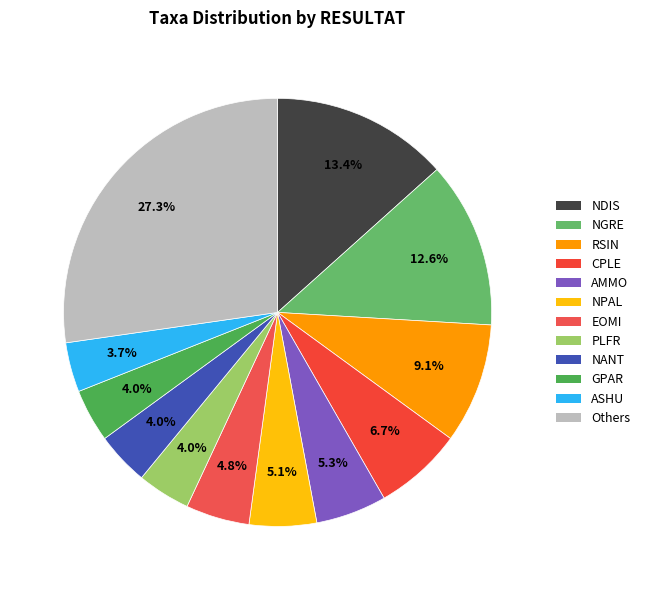

Count the number of slices in the pie.

12